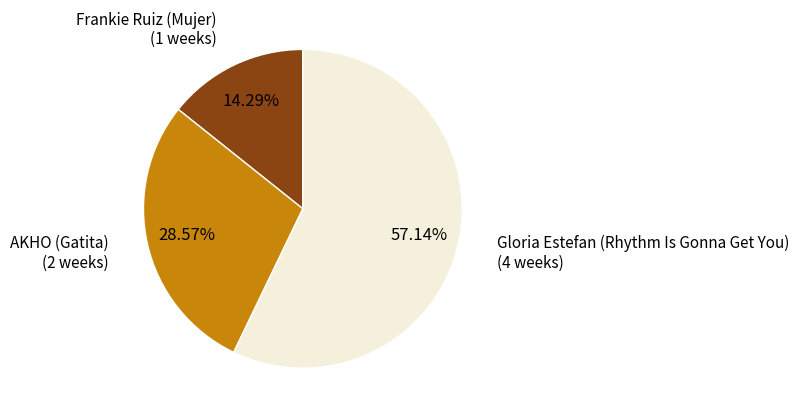

Does any single category account for the majority?

Yes